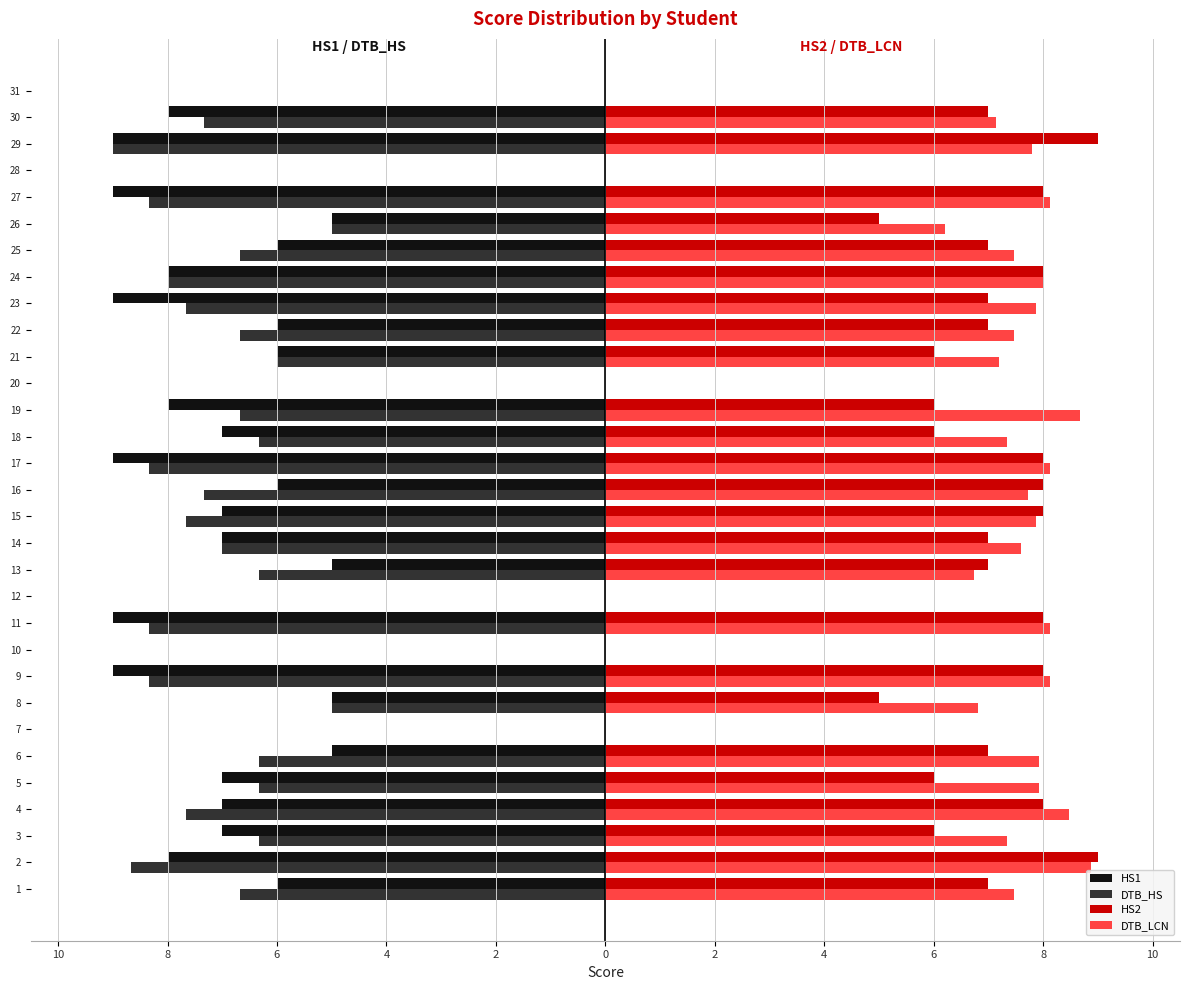

What are all the series names shown in the legend?

HS1, DTB_HS, HS2, DTB_LCN